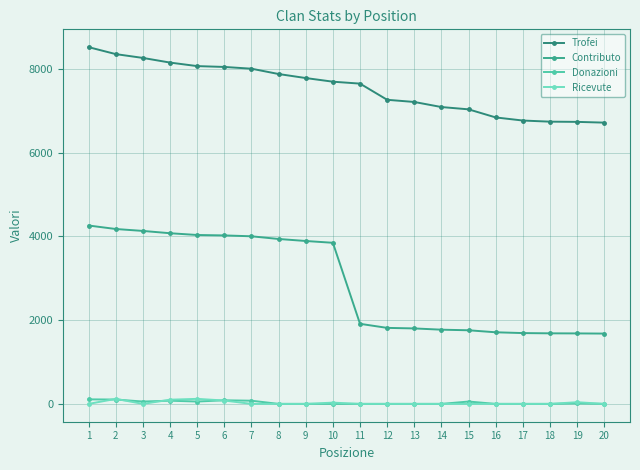

What is the difference between the second highest and second lowest values in the Contributo series?

2492